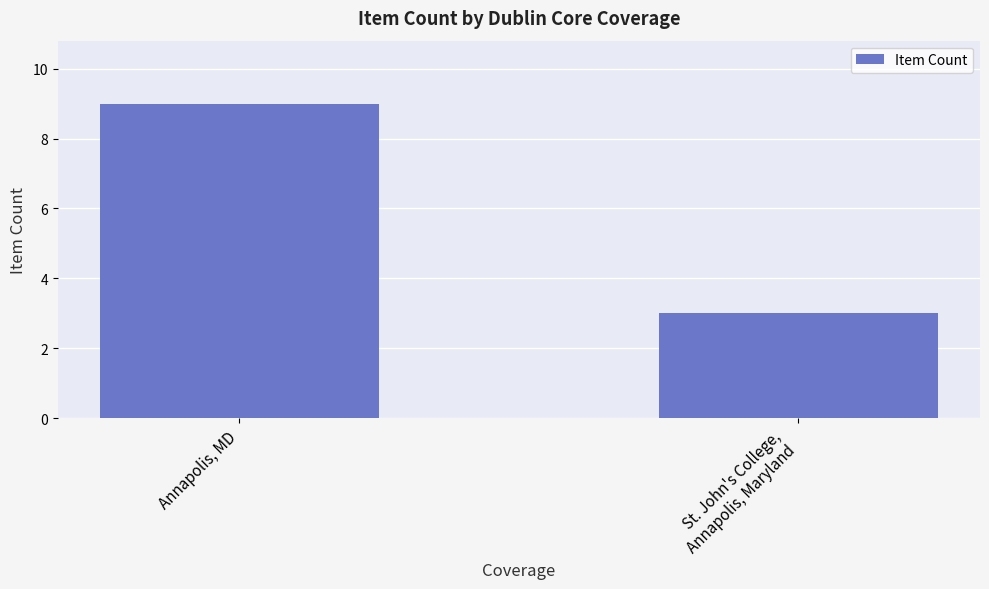

How many categories are shown in the chart?

2